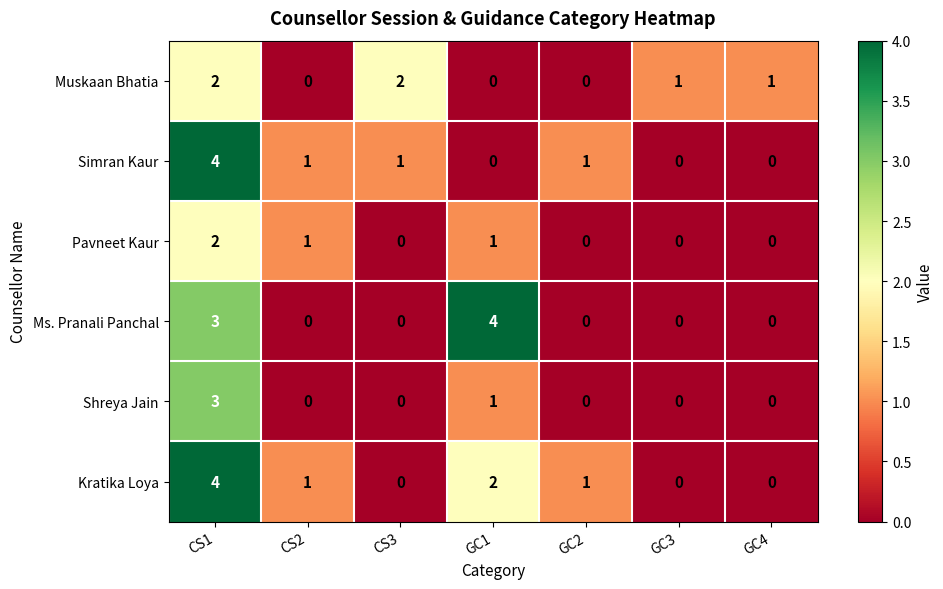

What is the sum of the Ms. Pranali Panchal values at GC1 and CS1?

7